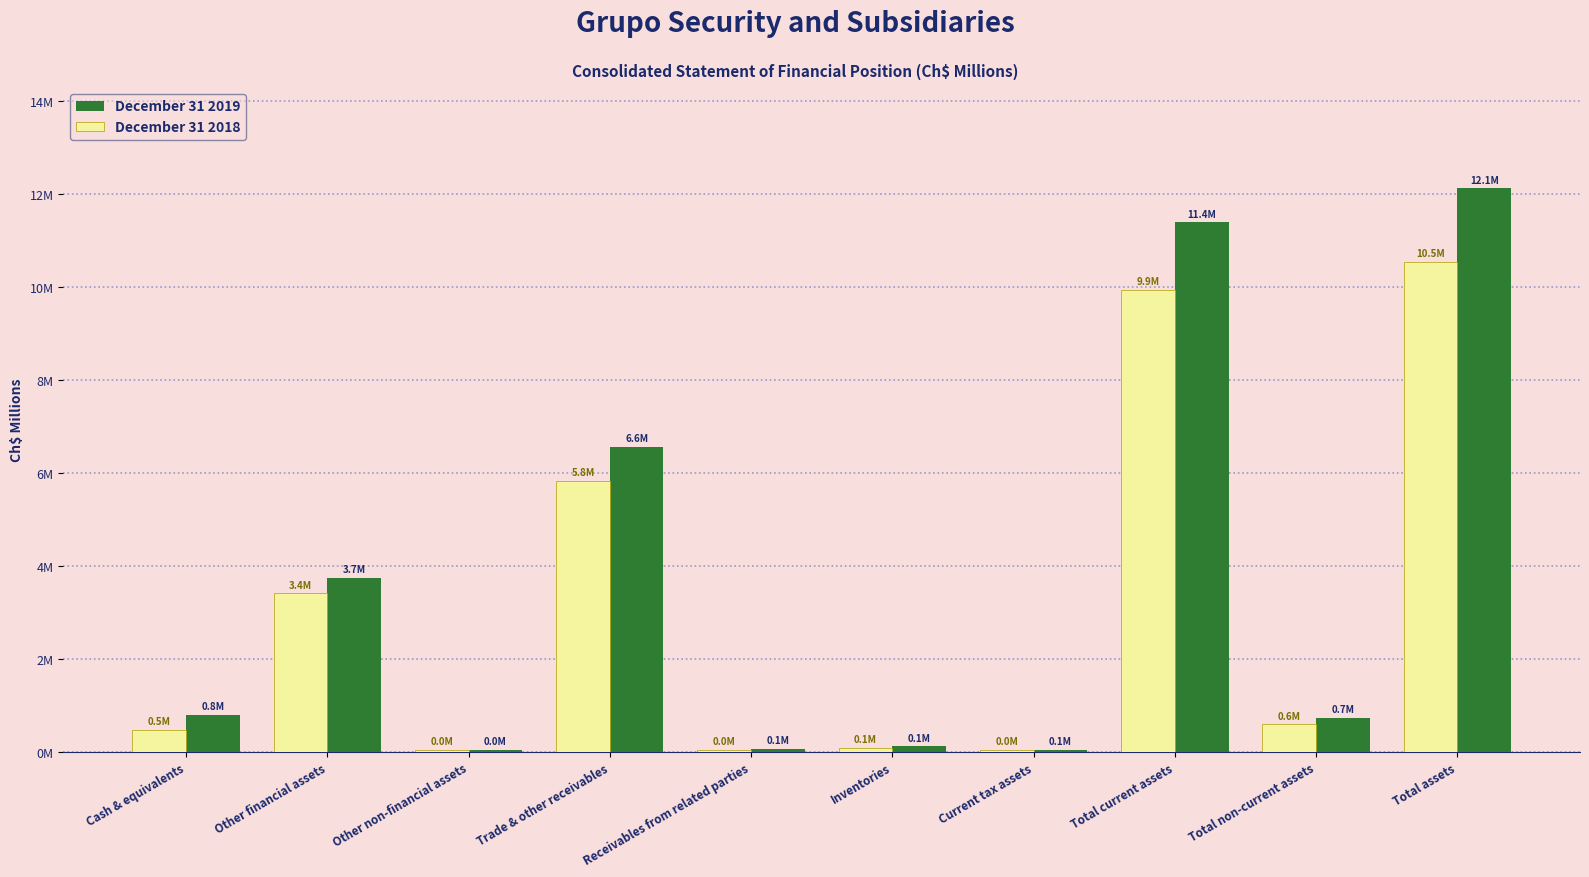

Between Trade & other receivables and Total current assets, which is larger?

Total current assets